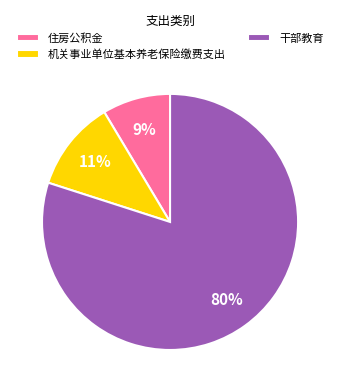

What is the smallest slice in the pie chart?

住房公积金